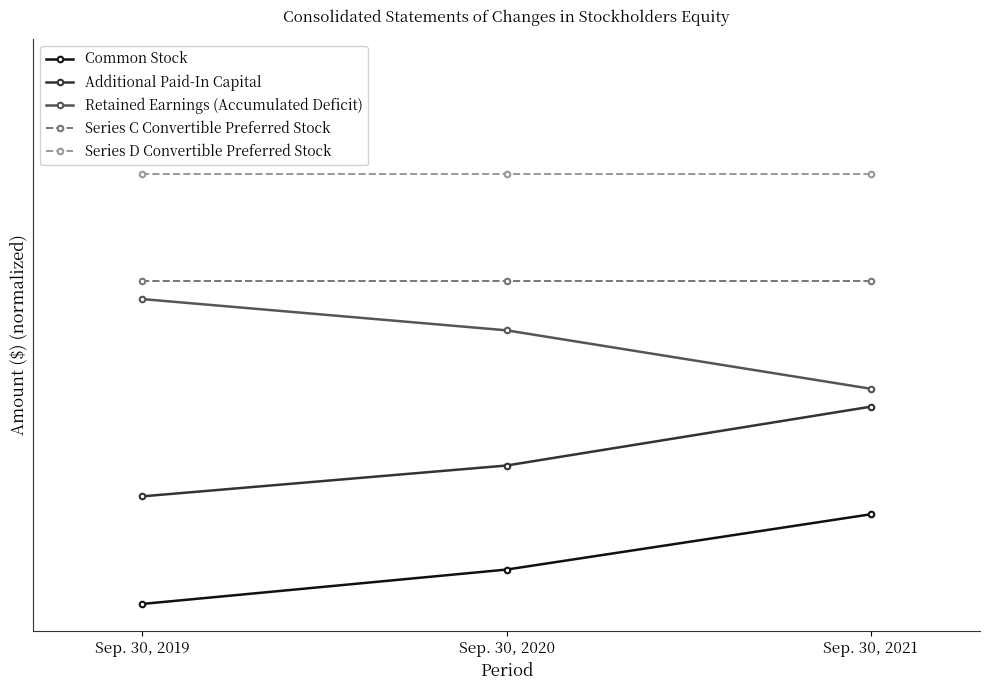

Does the chart have visible grid lines?

No